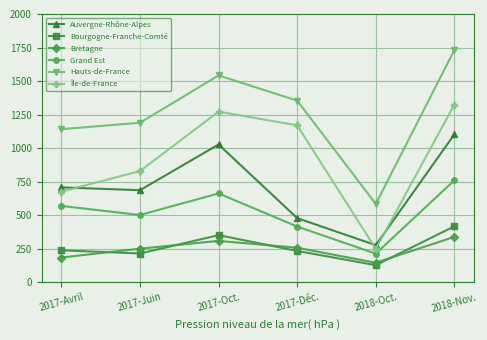

At which label does Bourgogne-Franche-Comté reach its minimum?

2018-Oct.